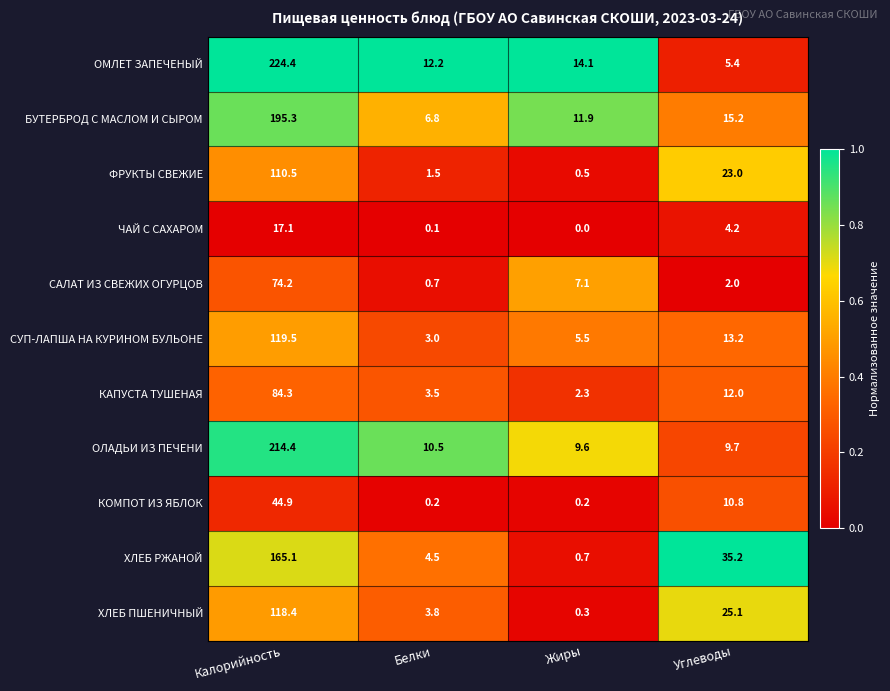

What is the greatest value displayed?

224.4